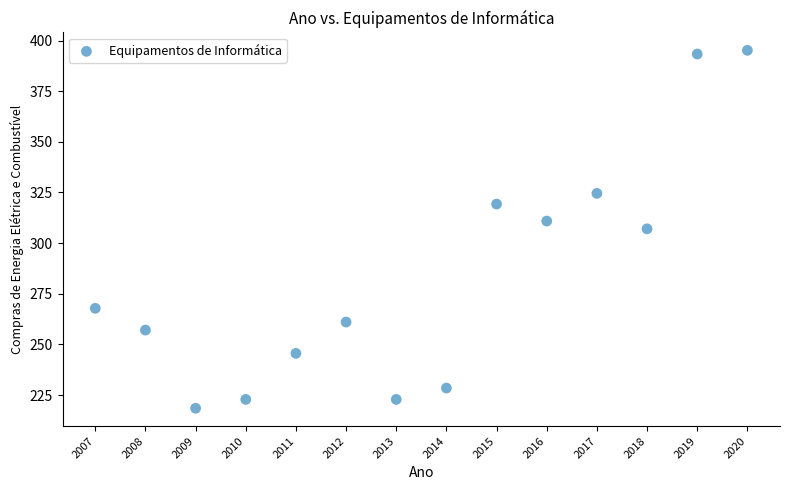

What is the range of Y values (max minus min)?

176.7